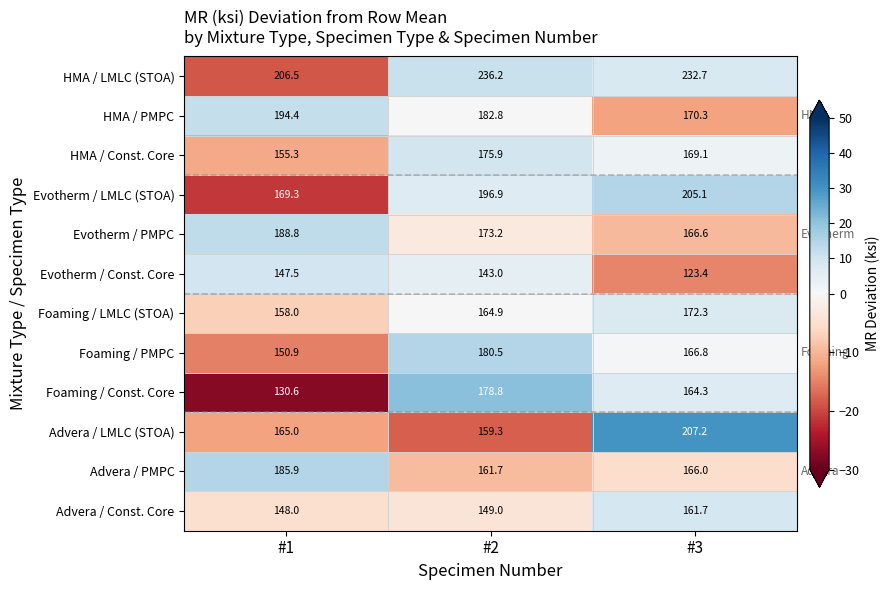

Where does the Foaming / LMLC (STOA) series first go above 164?

#2